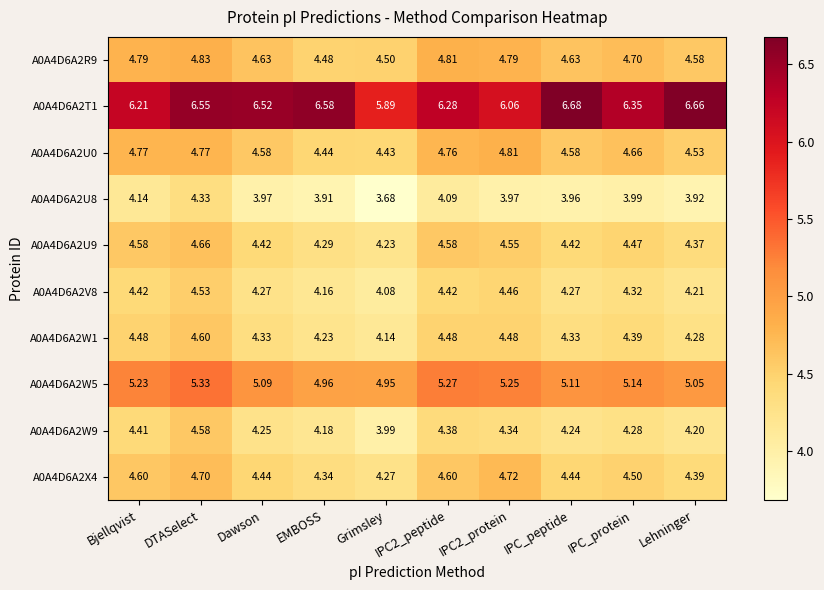

How many series are shown in this chart?

10